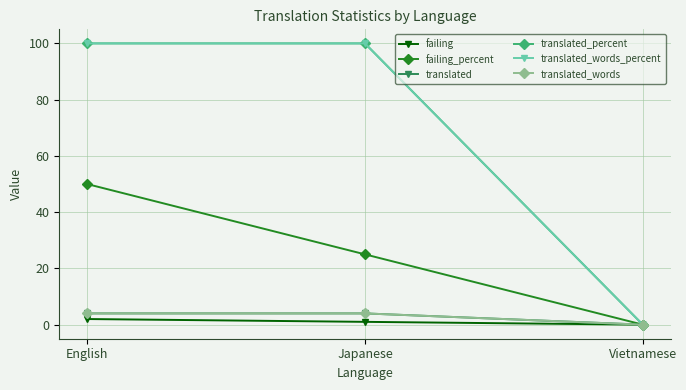

Is this an area chart (filled region under the line)?

No